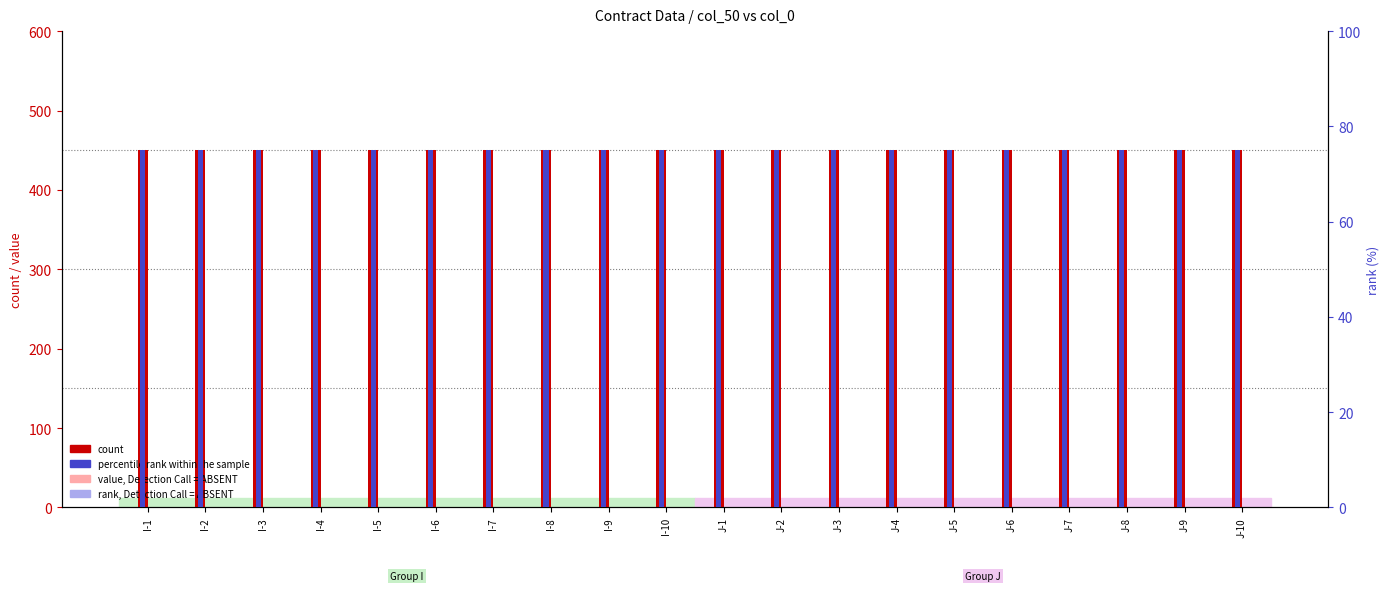

At which label is value, Detection Call = ABSENT closest to 0?

I-1